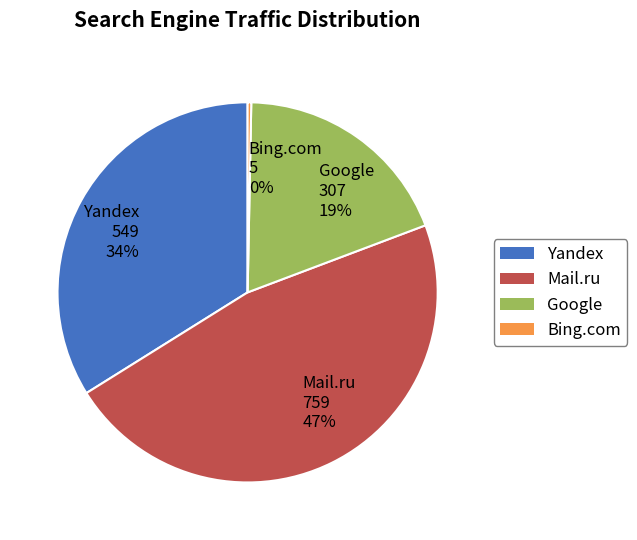

Does Mail.ru 759 47% account for over 50% of the chart?

No